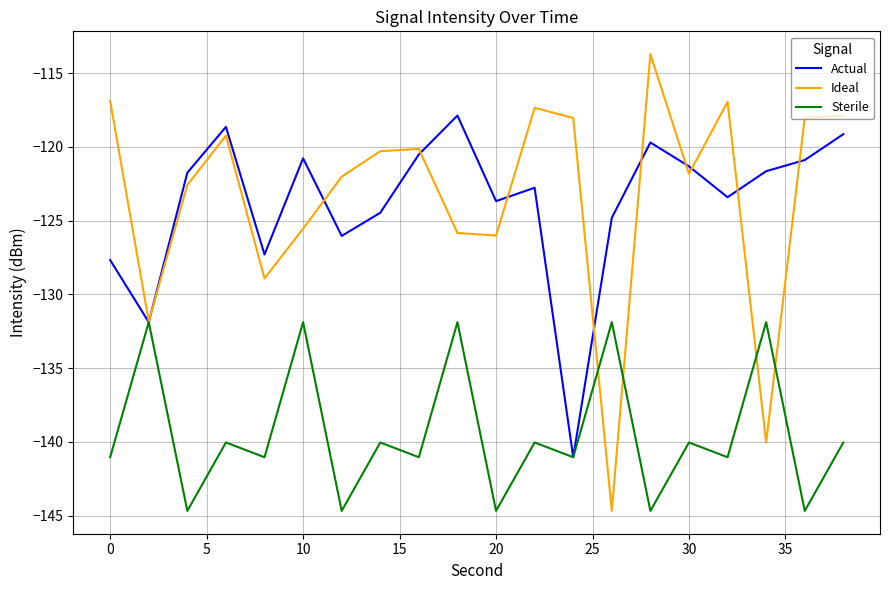

What is the minimum value for Actual?

-141.0